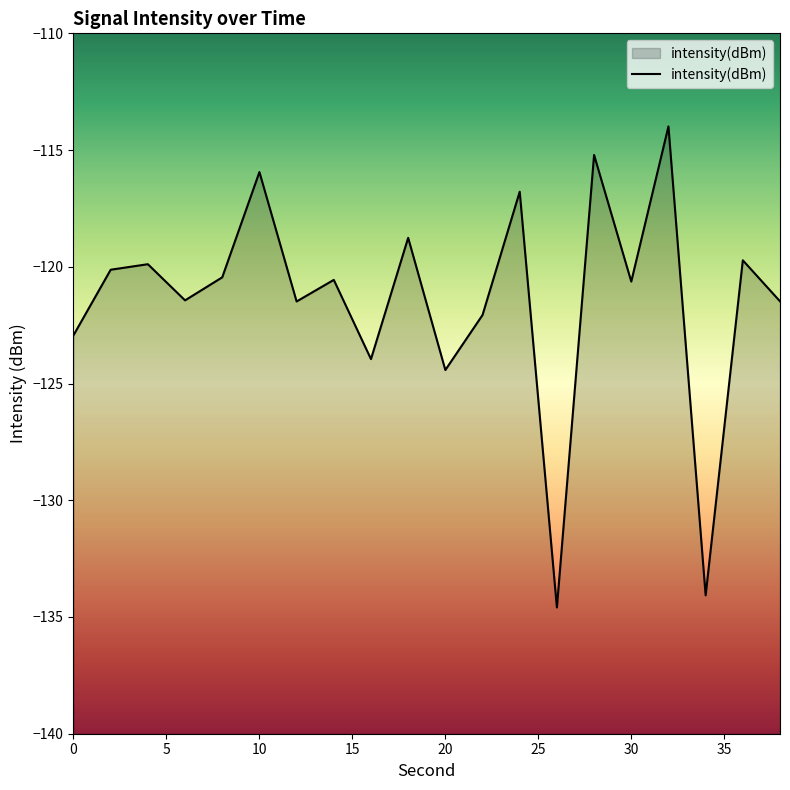

What is the minimum value shown in the chart?

-134.6